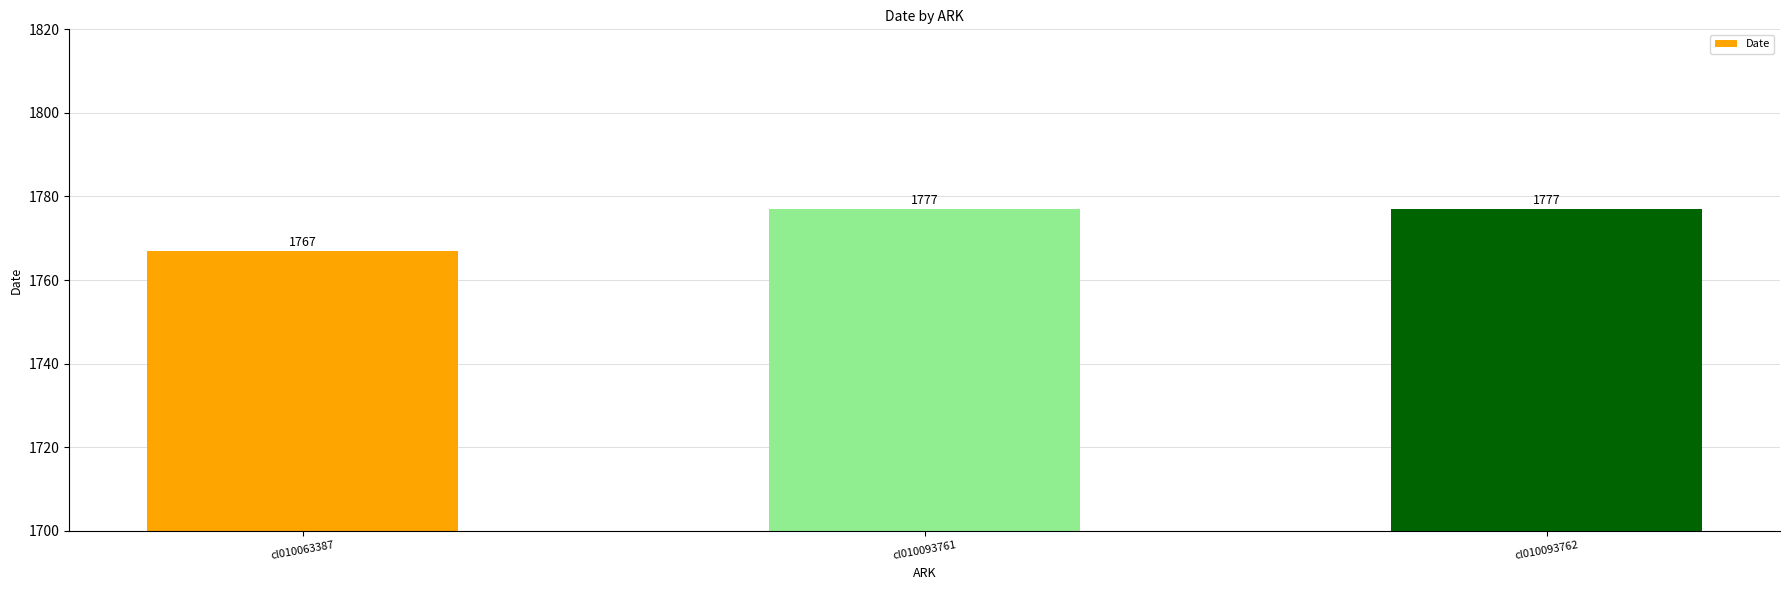

Are the bars horizontal?

No